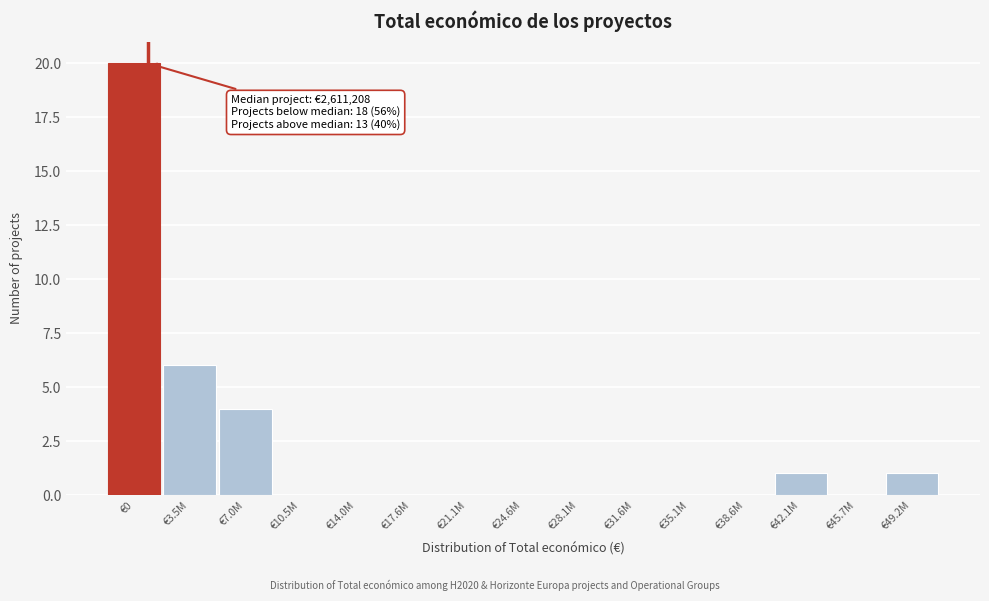

Reading left to right, transcribe all the data shown in this chart.

€0=20	€3.5M=6	€7.0M=4	€10.5M=0	€14.0M=0	€17.6M=0	€21.1M=0	€24.6M=0	€28.1M=0	€31.6M=0	€35.1M=0	€38.6M=0	€42.1M=1	€45.7M=0	€49.2M=1